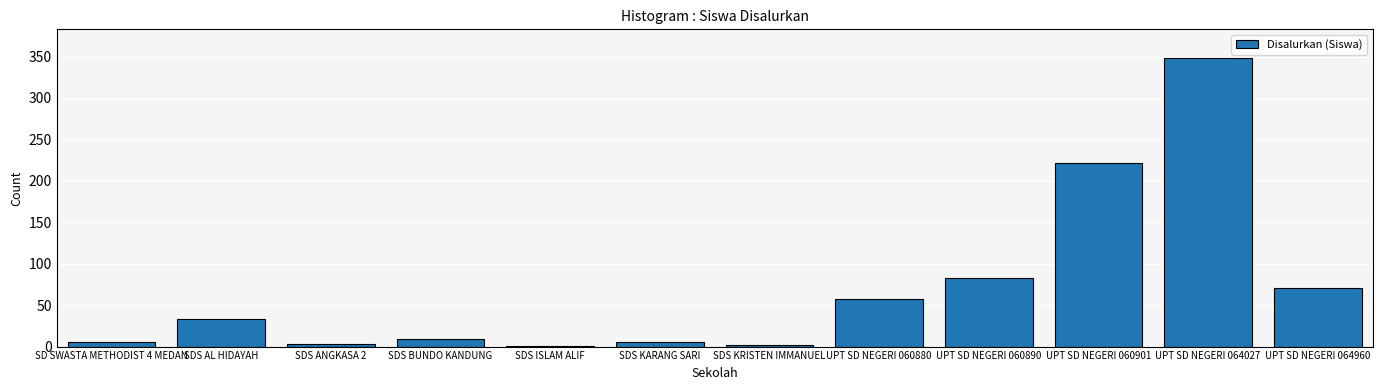

True or false: the data shows 222 at UPT SD NEGERI 060901.

True